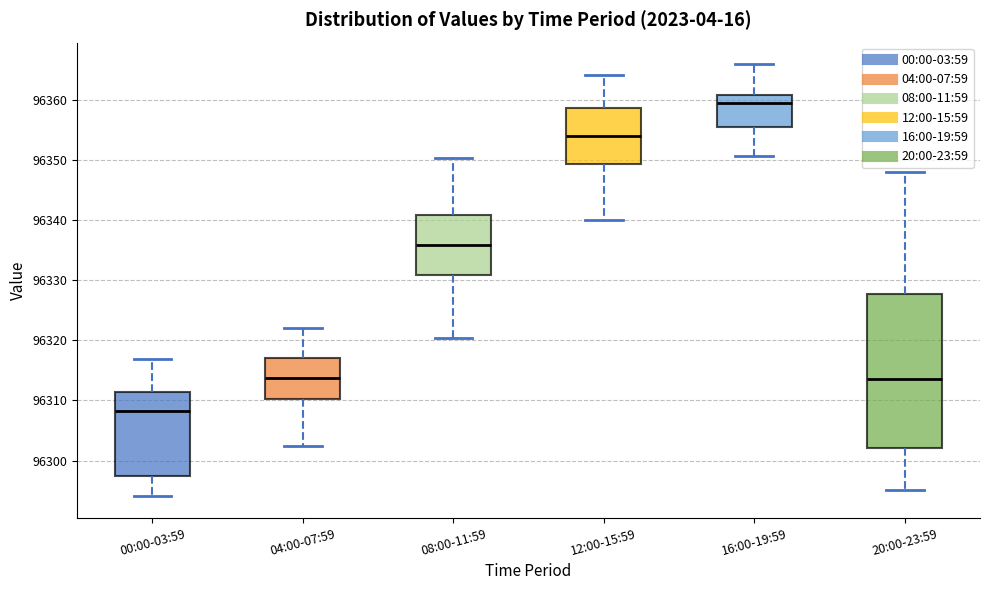

Where does the lower whisker of the box for 00:00-03:59 end on the y-axis? The values are not printed on the chart, so give them approximately, as read against the axis.

96294